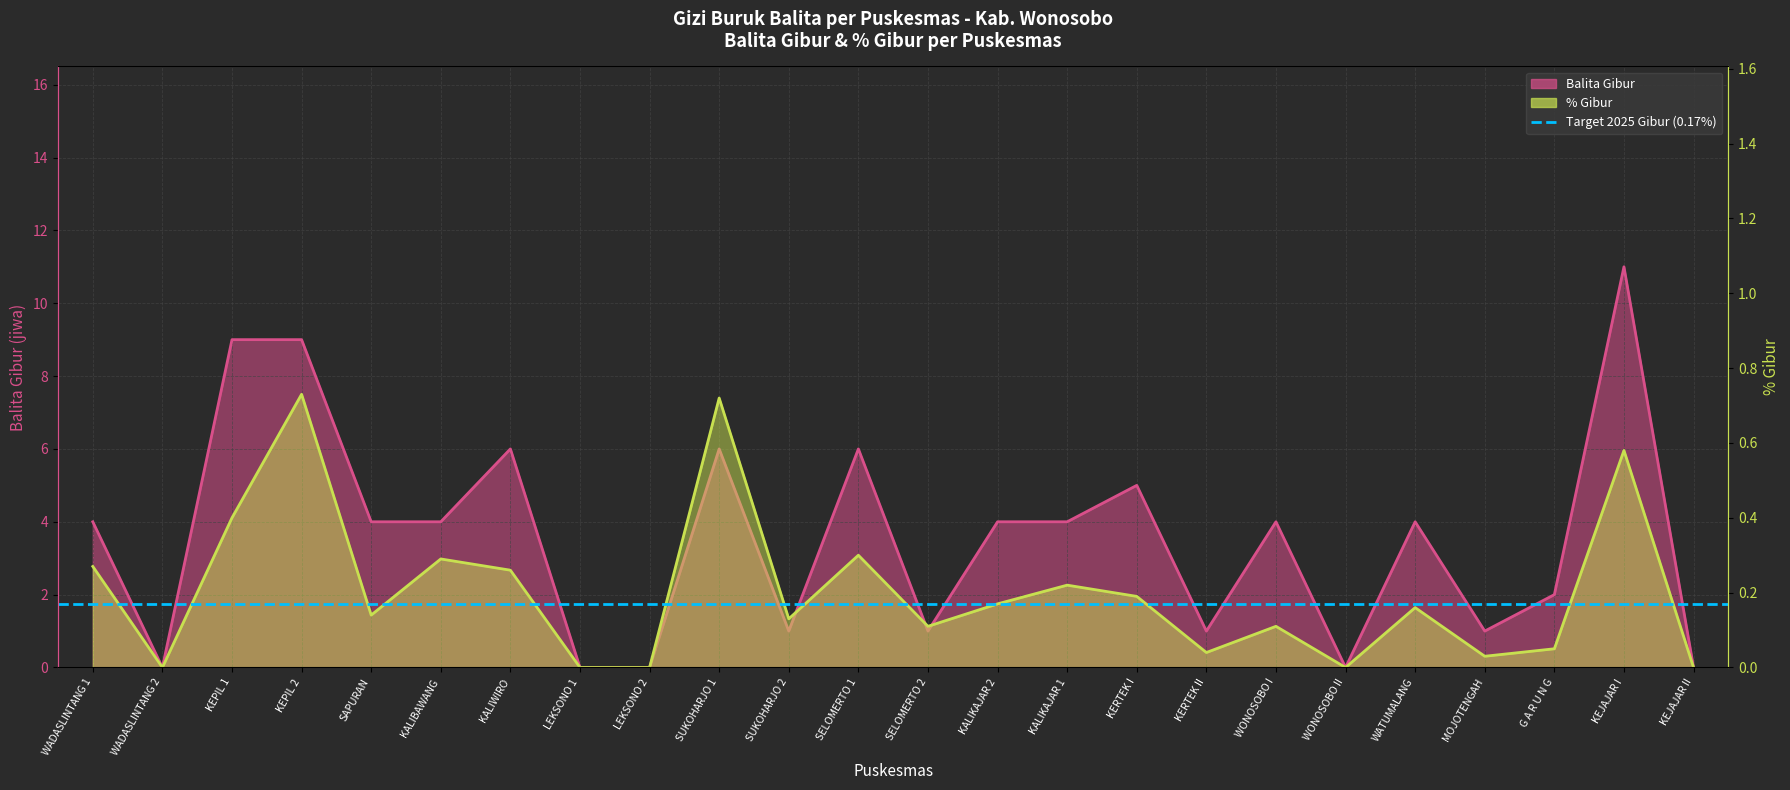

Rank the series by their maximum value, from lowest to highest.

% Gibur, Balita Gibur